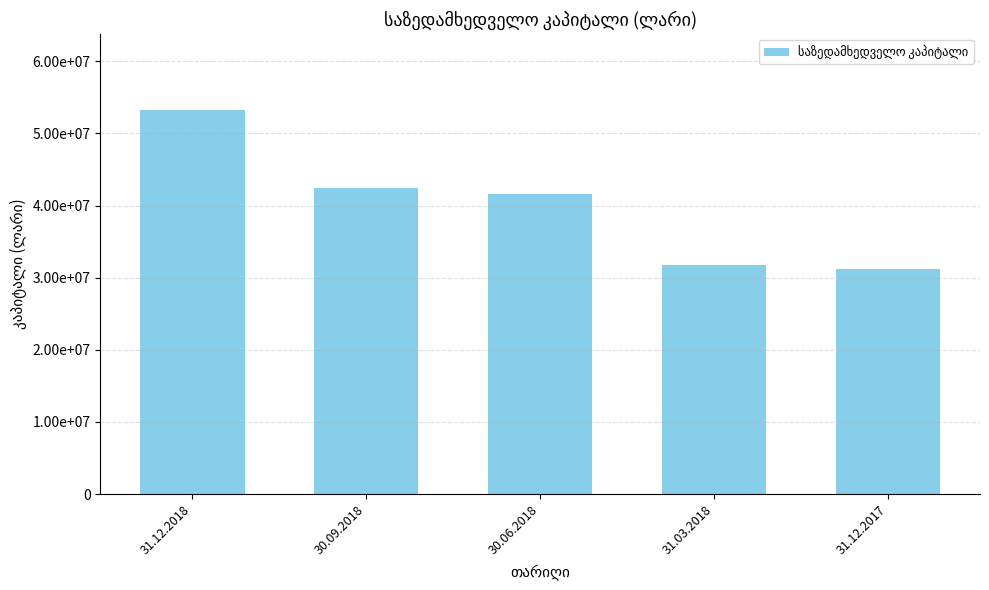

What is the value of the 1st bar from the left?

53166674